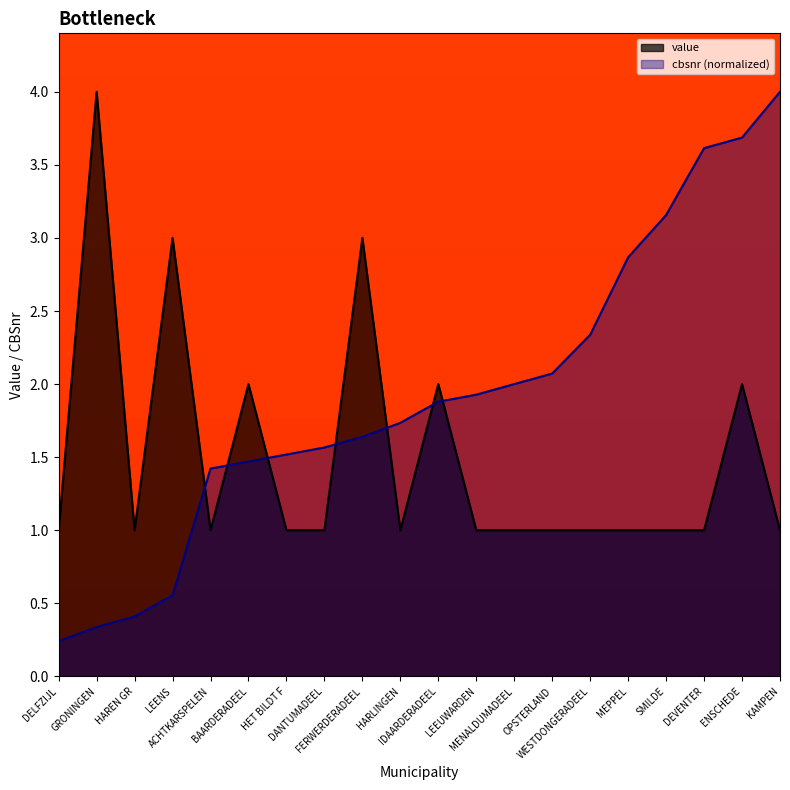

The value of cbsnr at IDAARDERADEEL is 0.7. True or false?

False